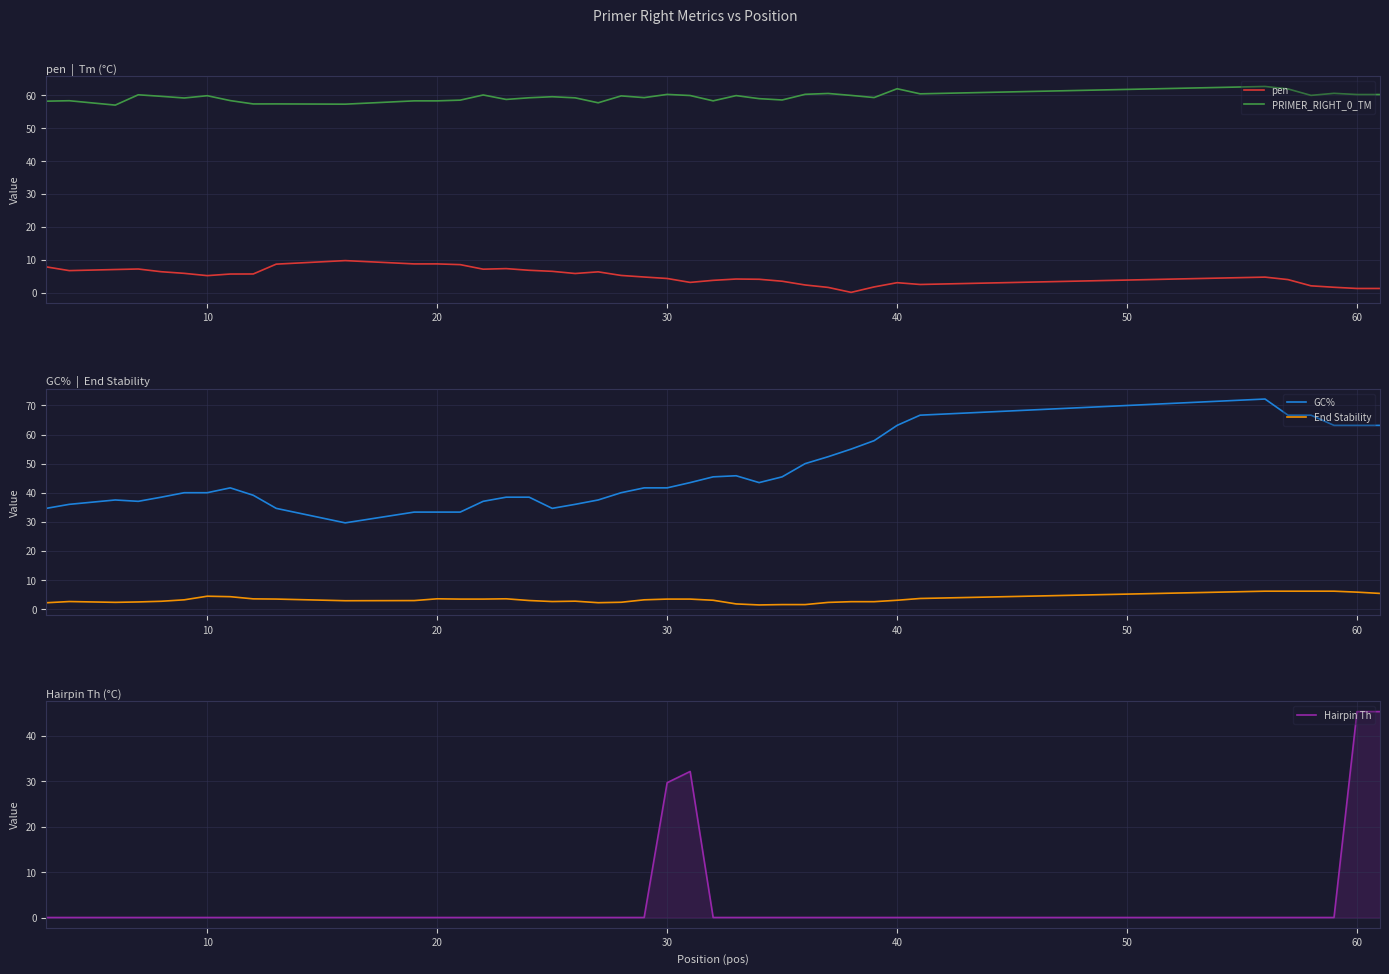

Is it true that Hairpin Th equals 45.3 at 60?

True